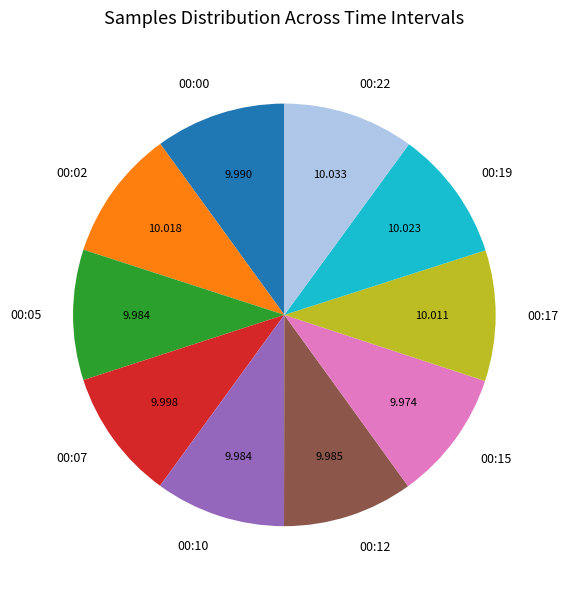

Is there any slice that represents more than half of the pie?

No